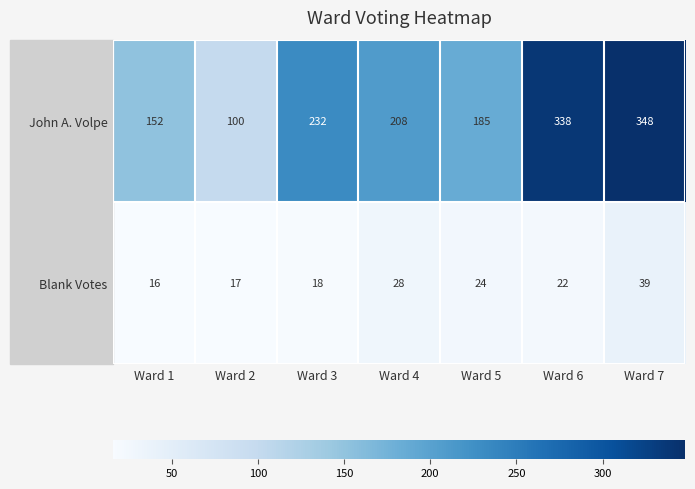

Which series has the largest total across all categories?

John A. Volpe